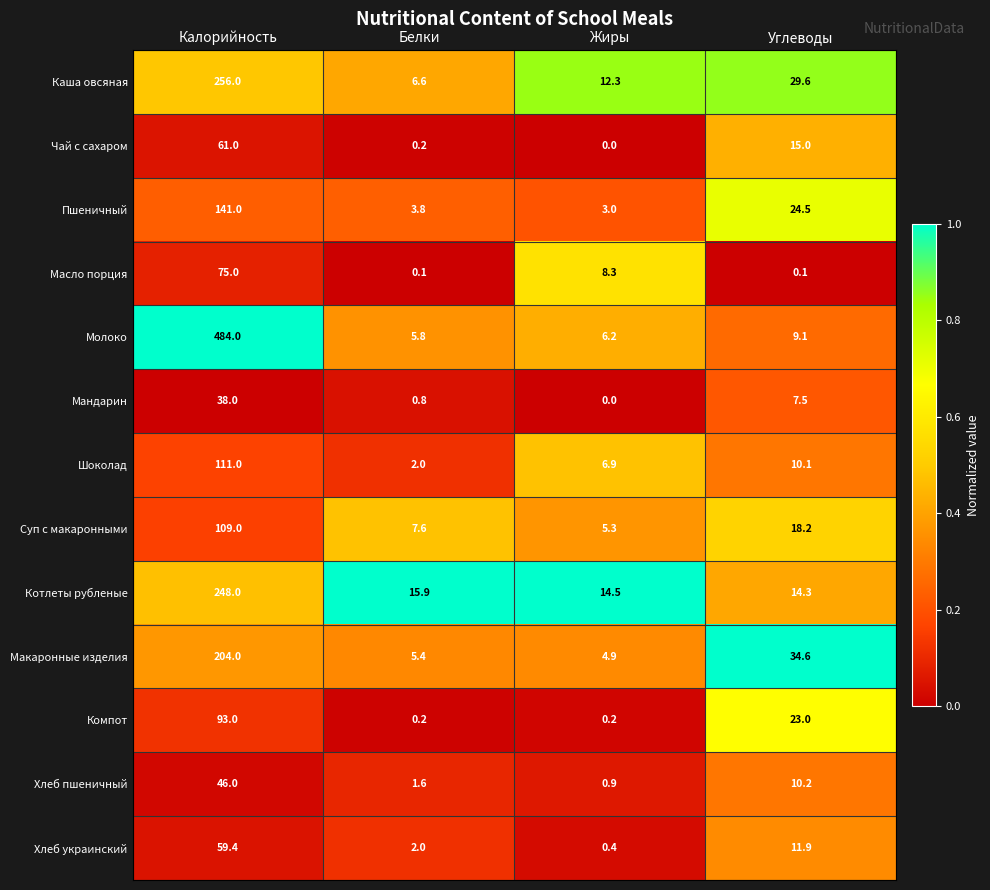

What is the sum of all Шоколад values?

130.0